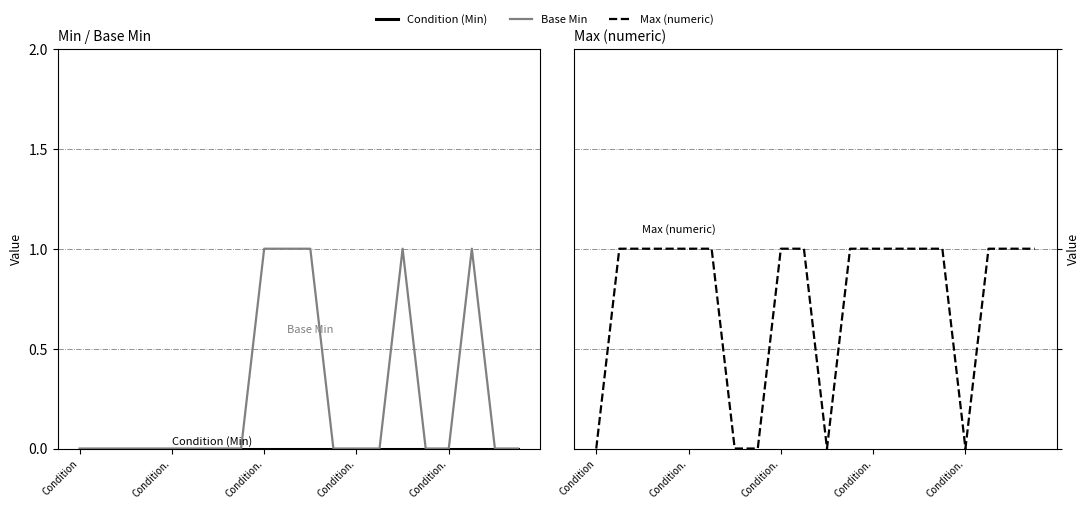

How many lines are shown in the chart?

3